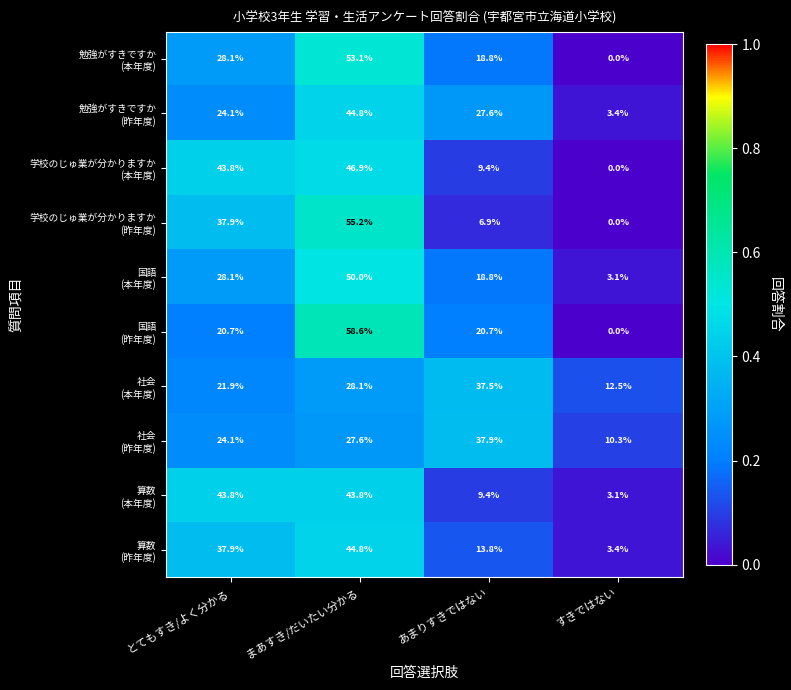

What is the greatest value displayed?

58.6